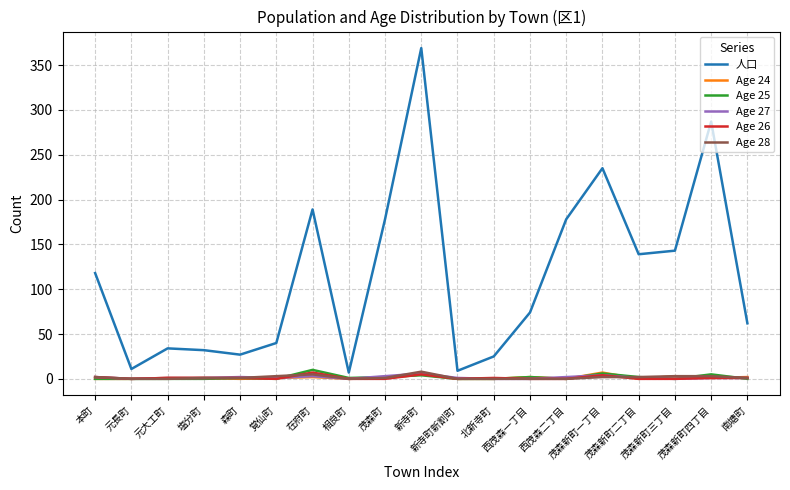

After their last crossing, which series has the higher values: Age 24 or Age 26?

Age 24